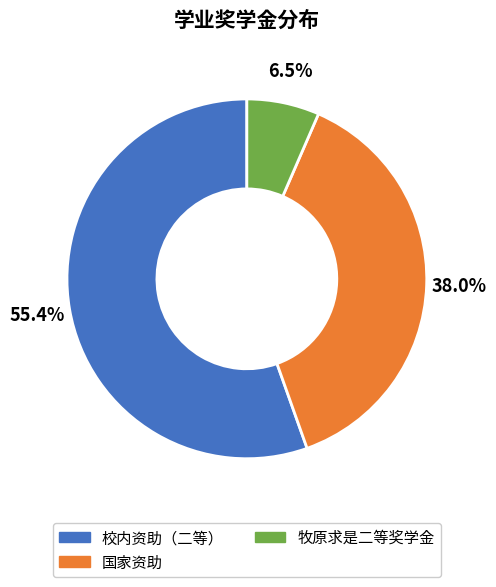

To the nearest percent, what is the difference between the largest and smallest slice percentages?

49%